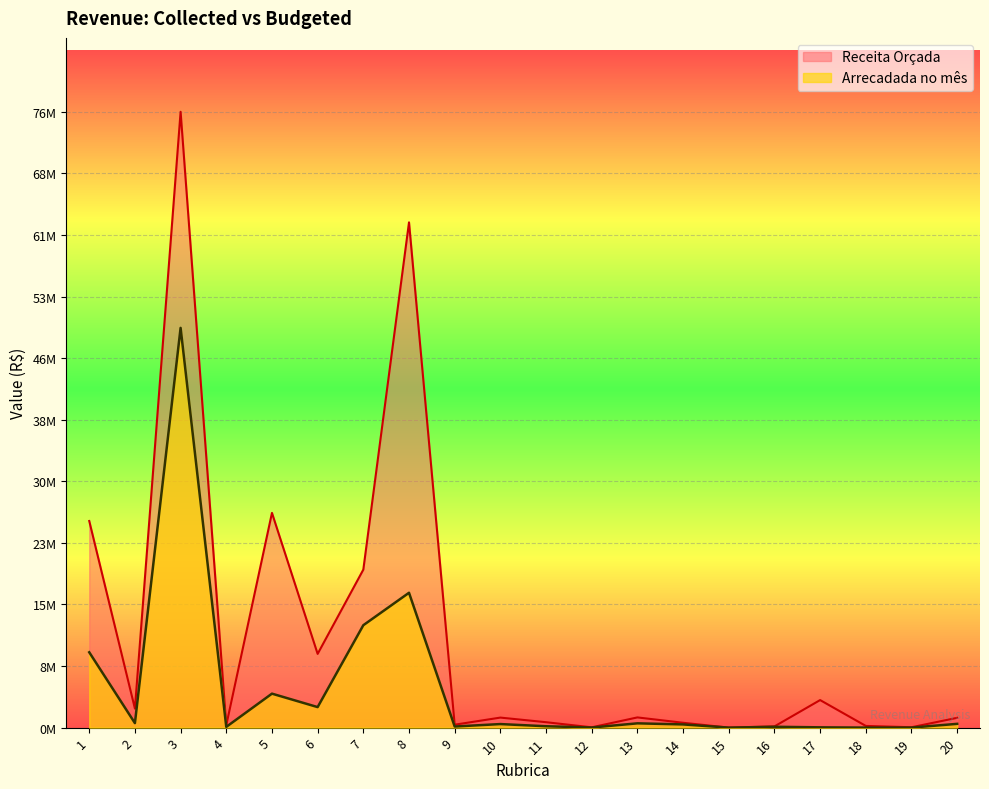

Which series has the largest range (max minus min)?

Receita Orçada